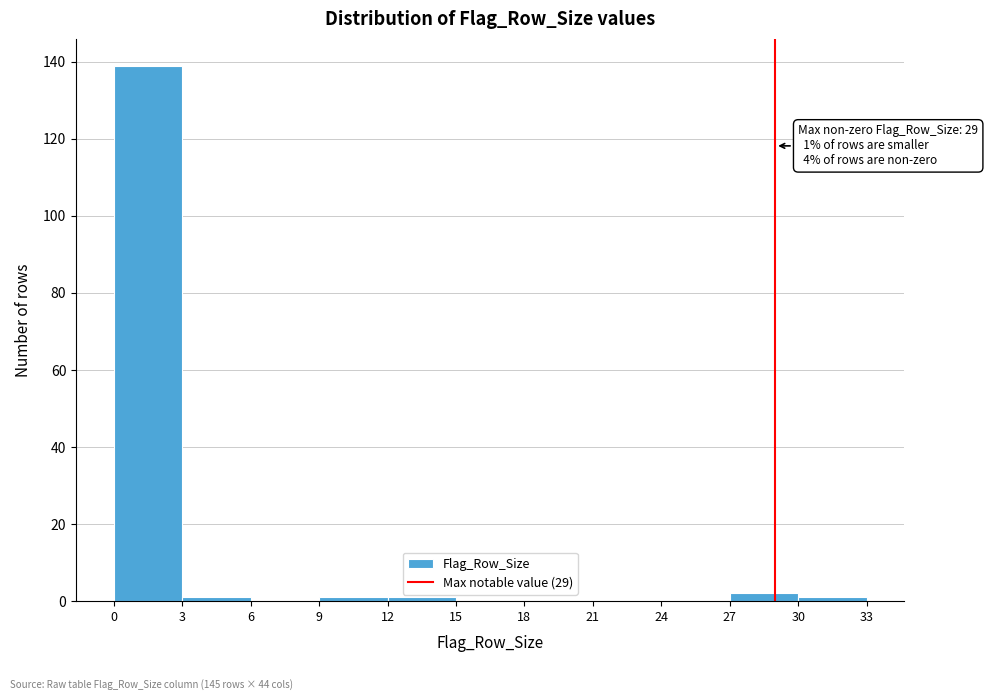

Which range on the x-axis has the tallest bar?

0 to 3